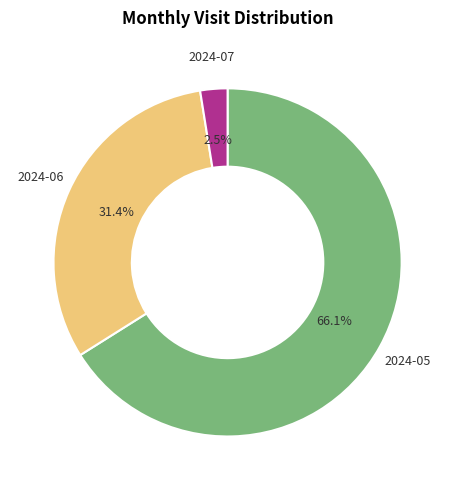

To the nearest percent, what is the difference between the 2024-05 and 2024-06 slice percentages?

35%